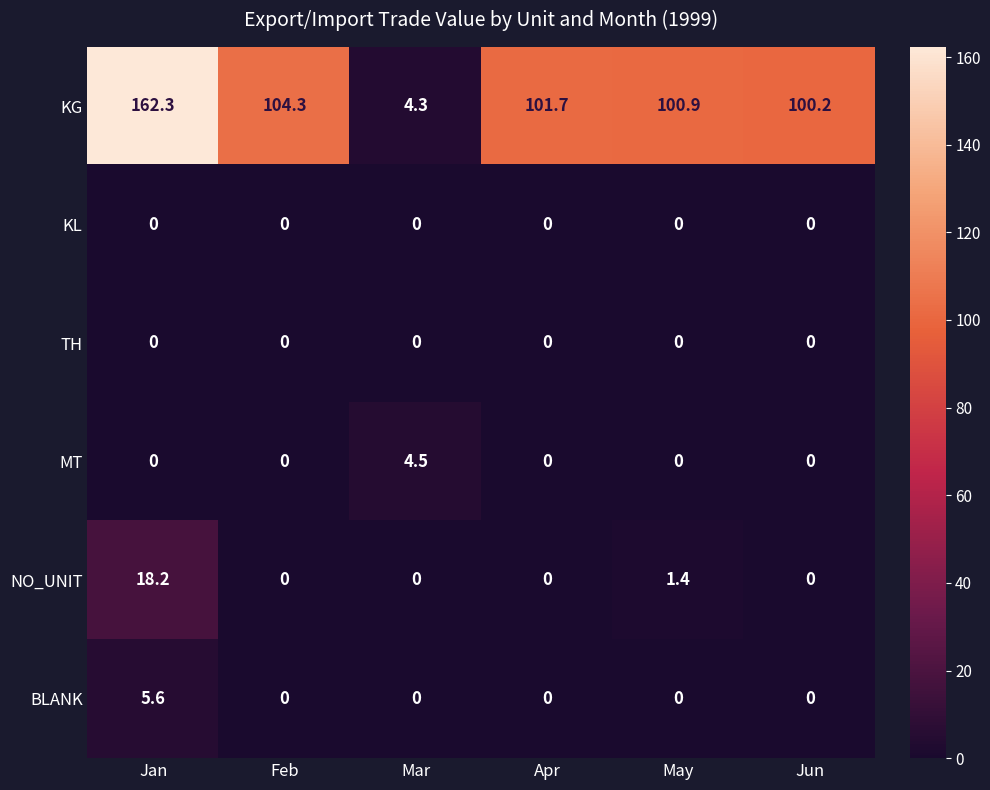

Where does the KG series first go above 101?

Jan